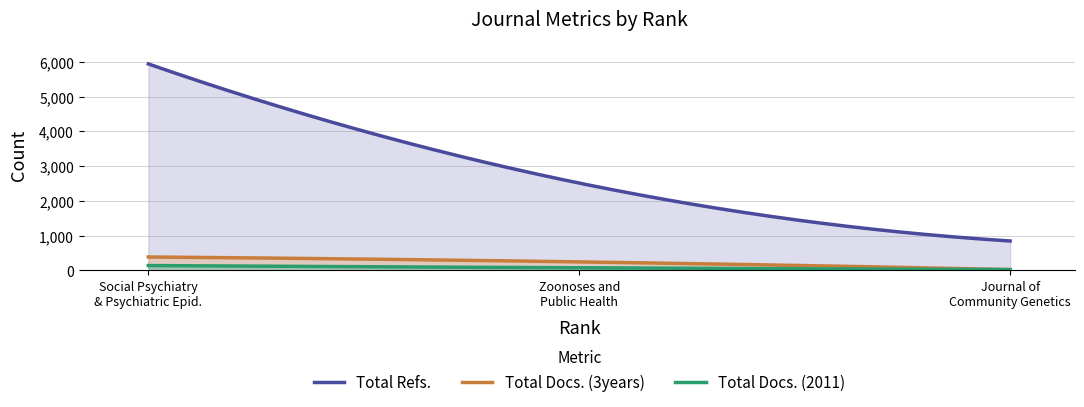

What is the maximum value for Total Docs. (2011)?

142.0